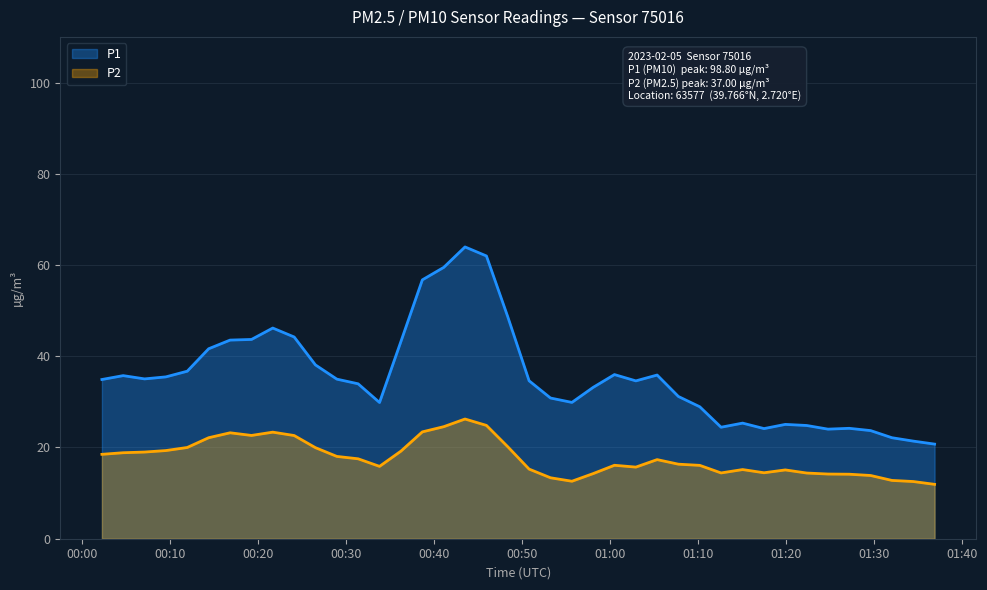

What is the difference between the maximum and minimum values in the P1 series?

43.2